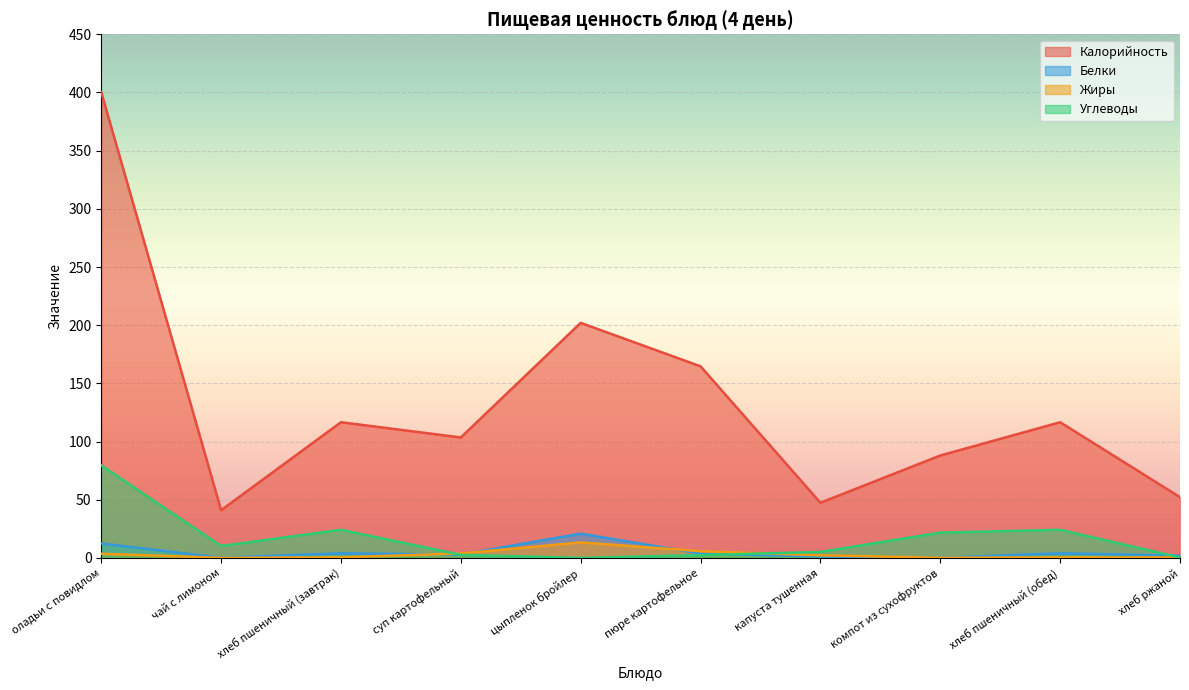

Does the chart display data point markers on the line(s)?

No